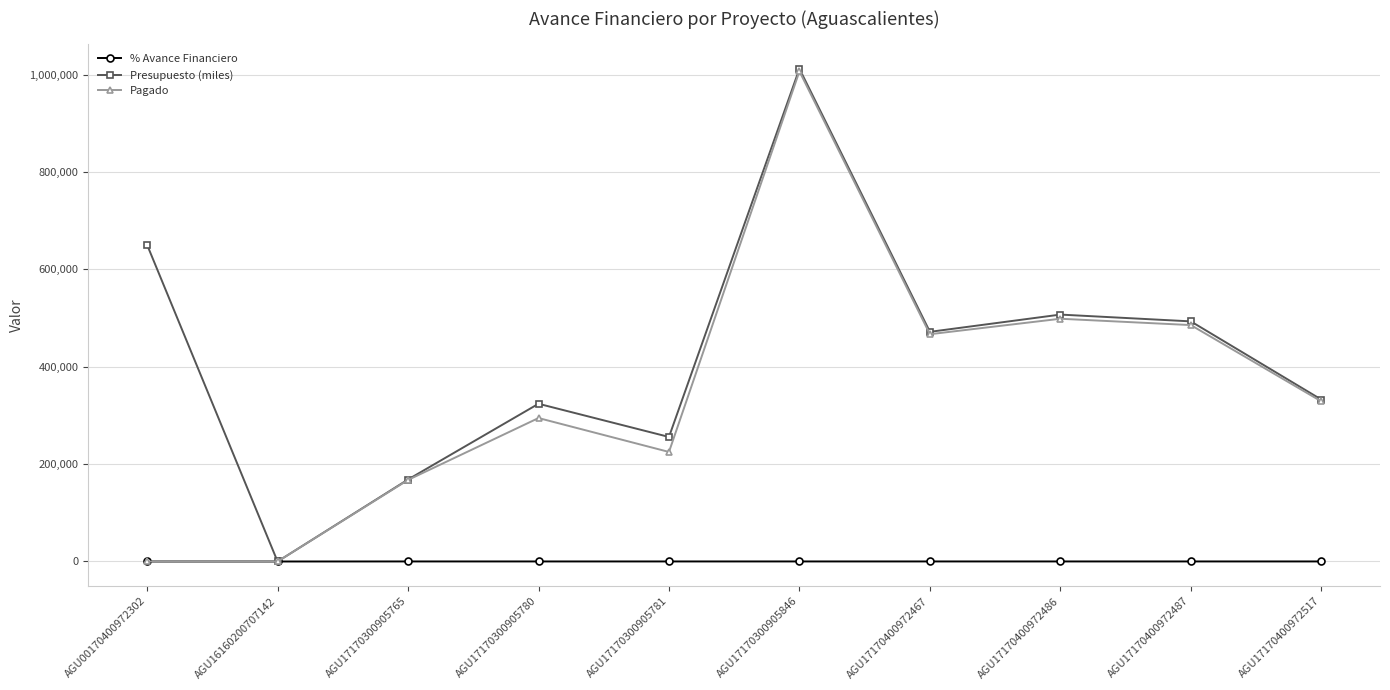

At which label does Presupuesto (miles) reach its minimum?

AGU16160200707142